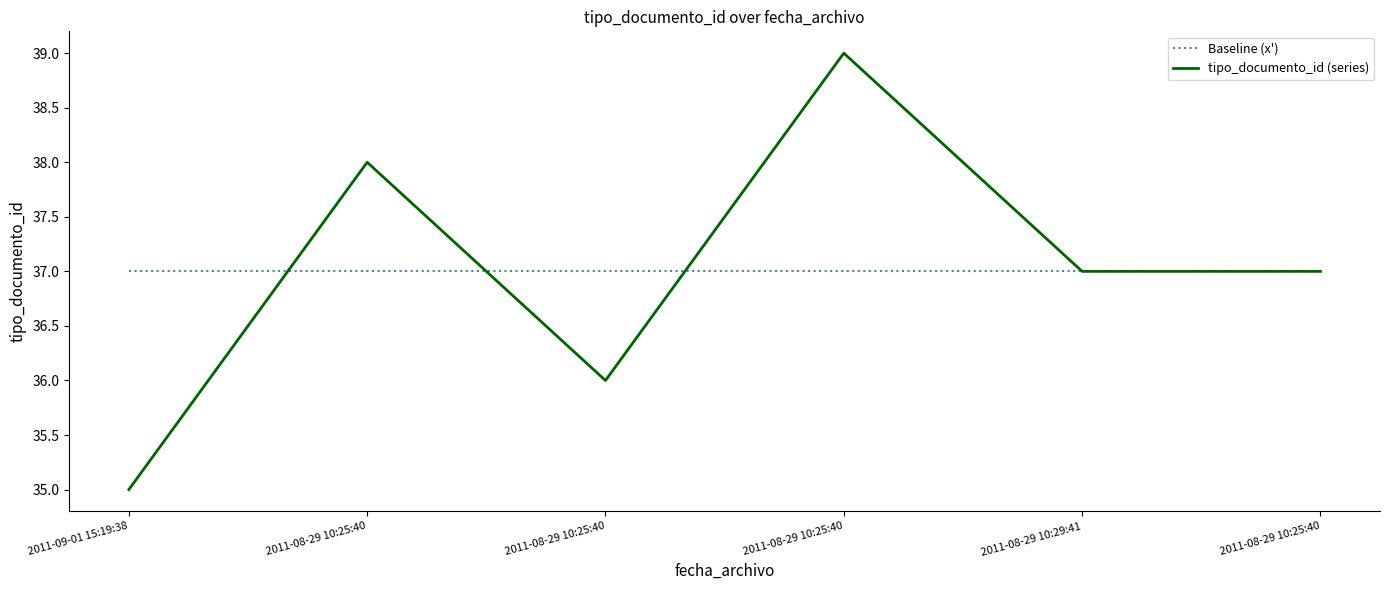

At which category is the sum across all series the highest?

2011-08-29 10:25:40